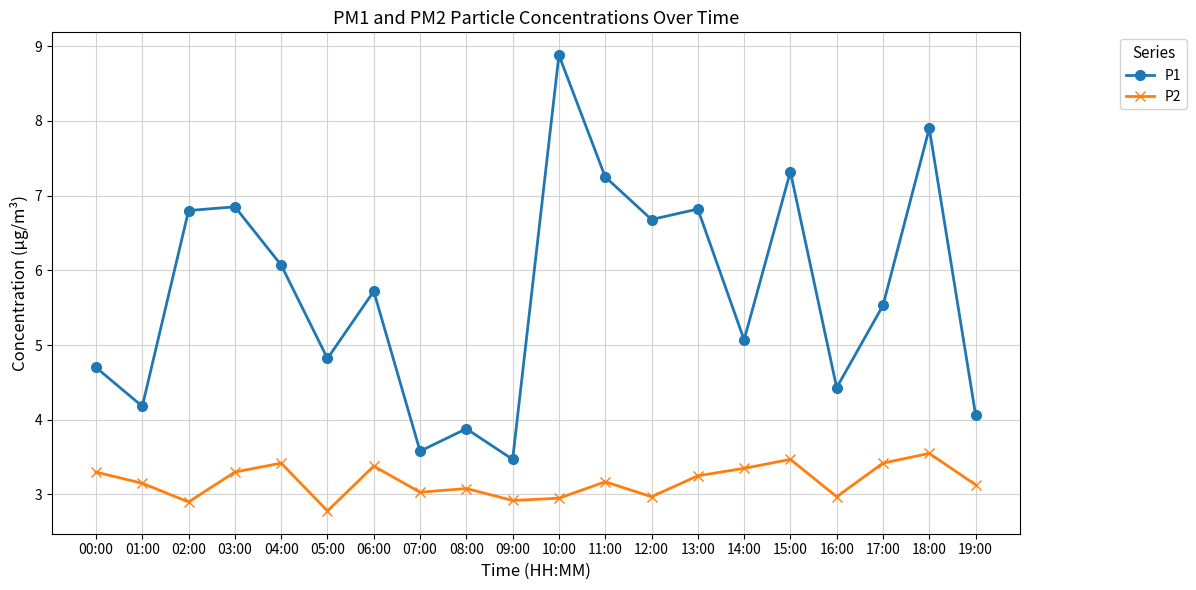

True or false: P2 has a value of 5.5 at 14:00.

False